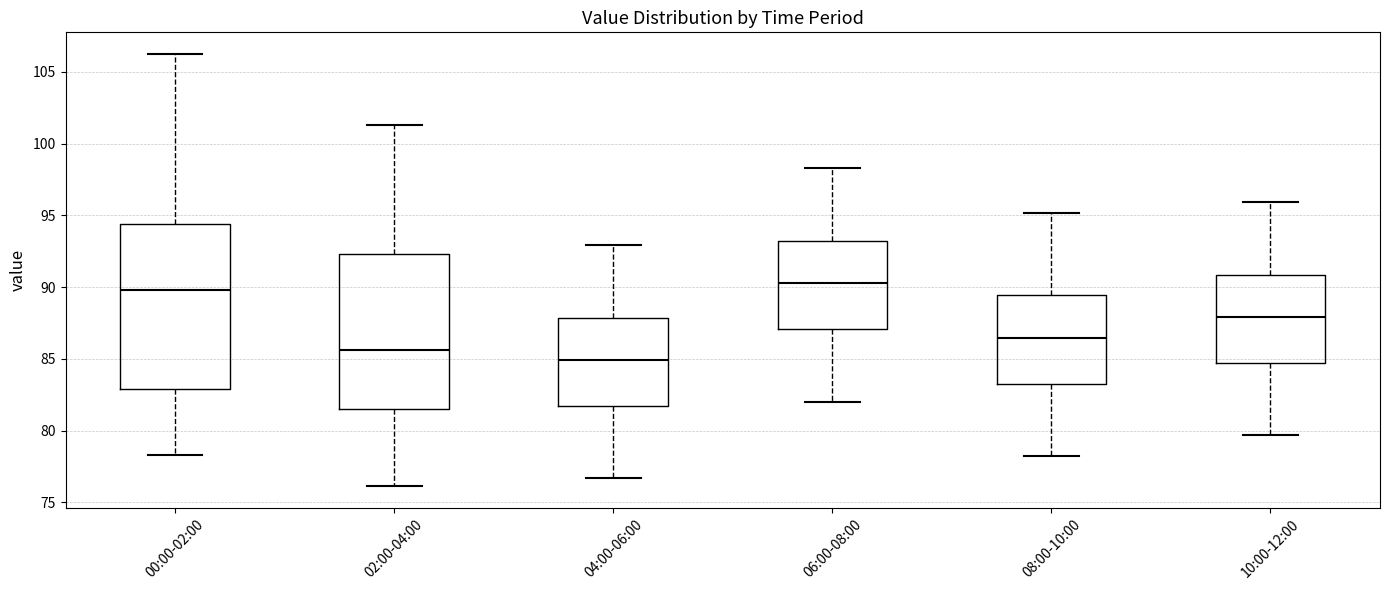

Which box is the tallest, from its lower edge to its upper edge?

00:00-02:00